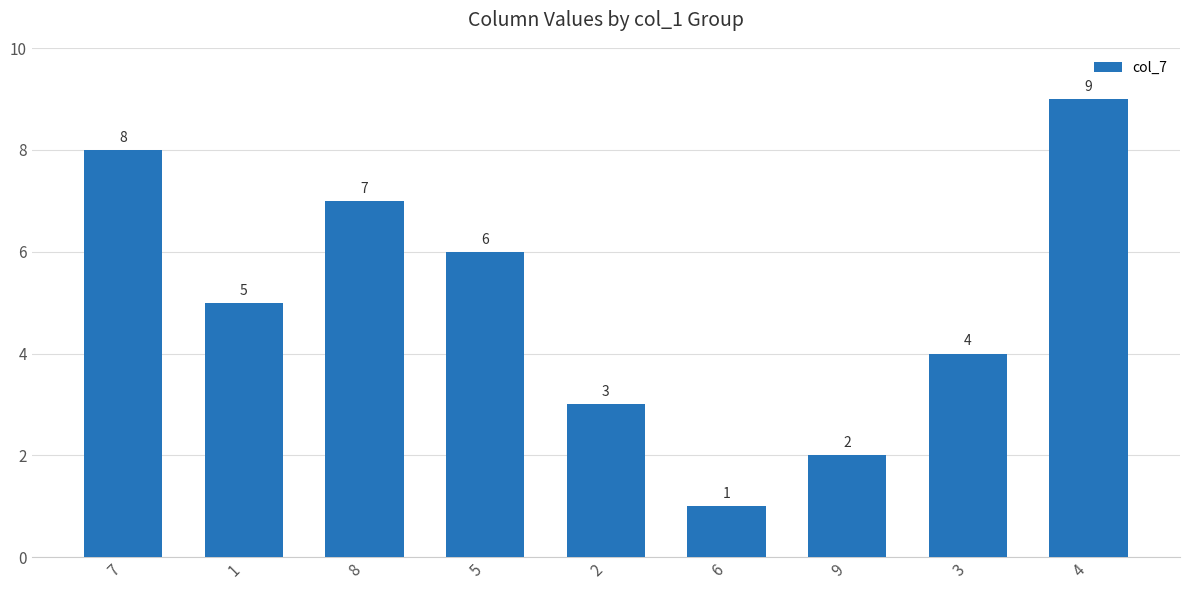

What is the difference between the maximum and minimum values?

8